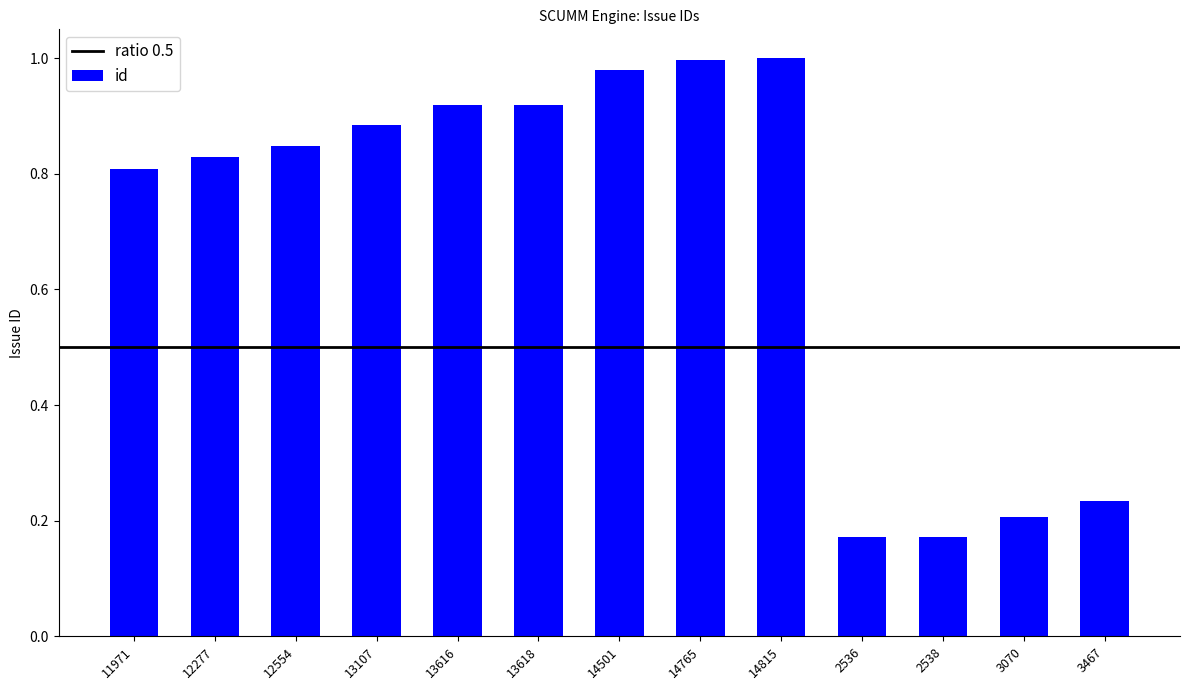

What is the label of the 11th bar from the left?

2538